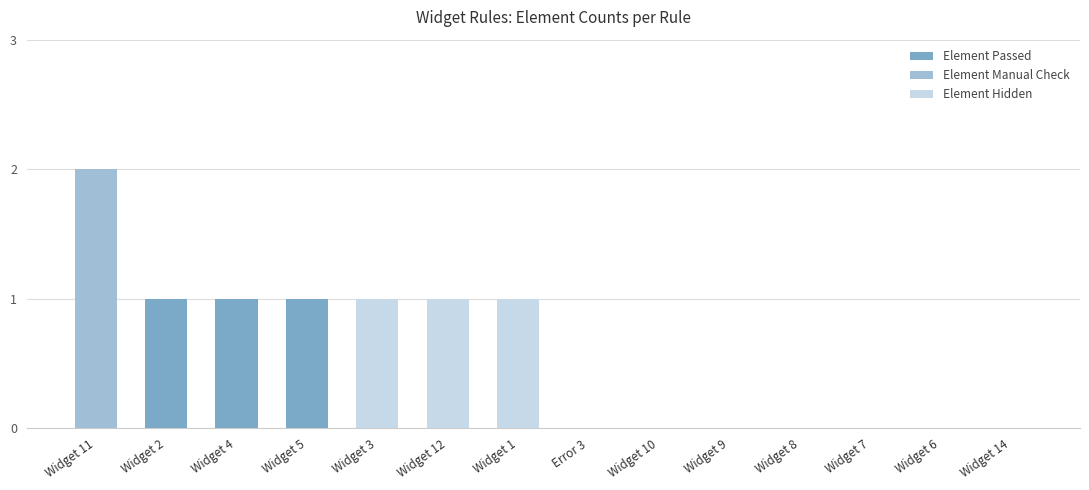

At which category is the sum across all series the highest?

Widget 11